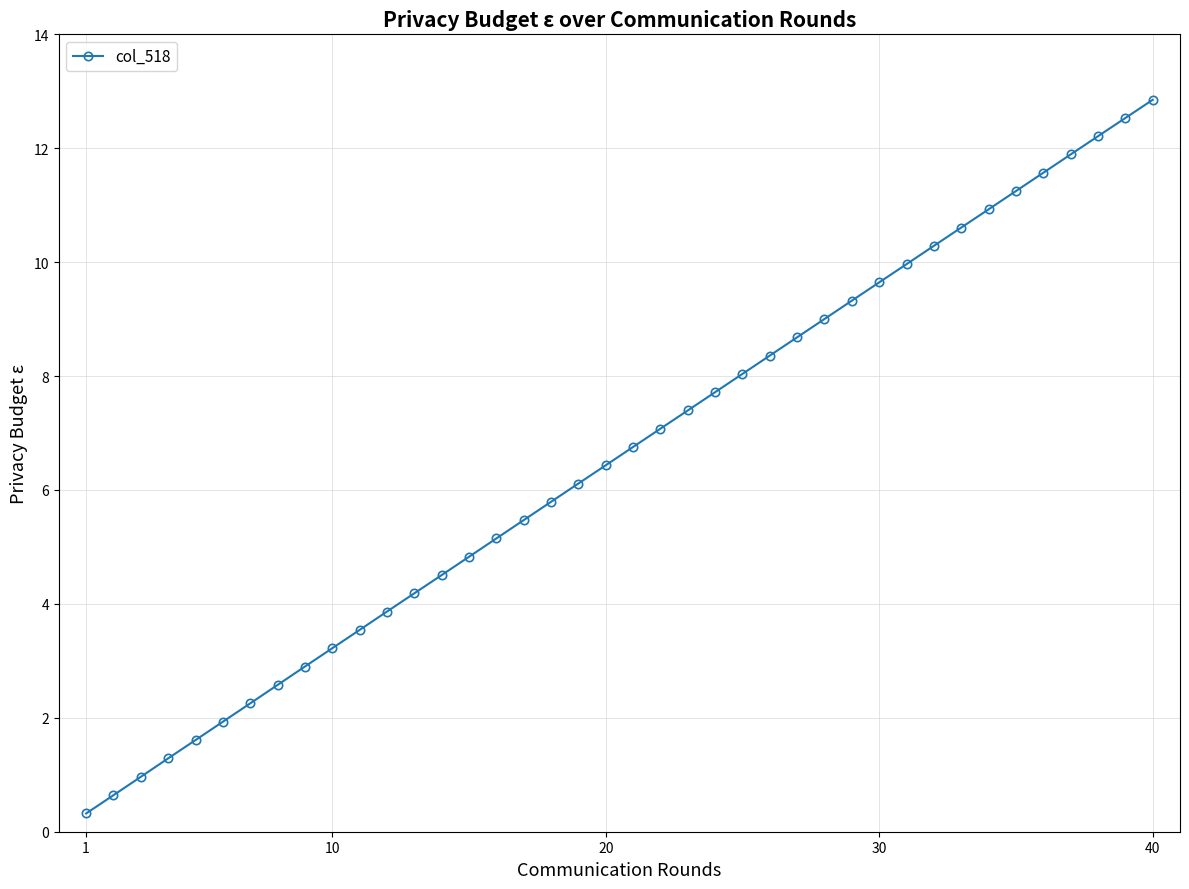

Does the chart display data point markers on the line(s)?

Yes